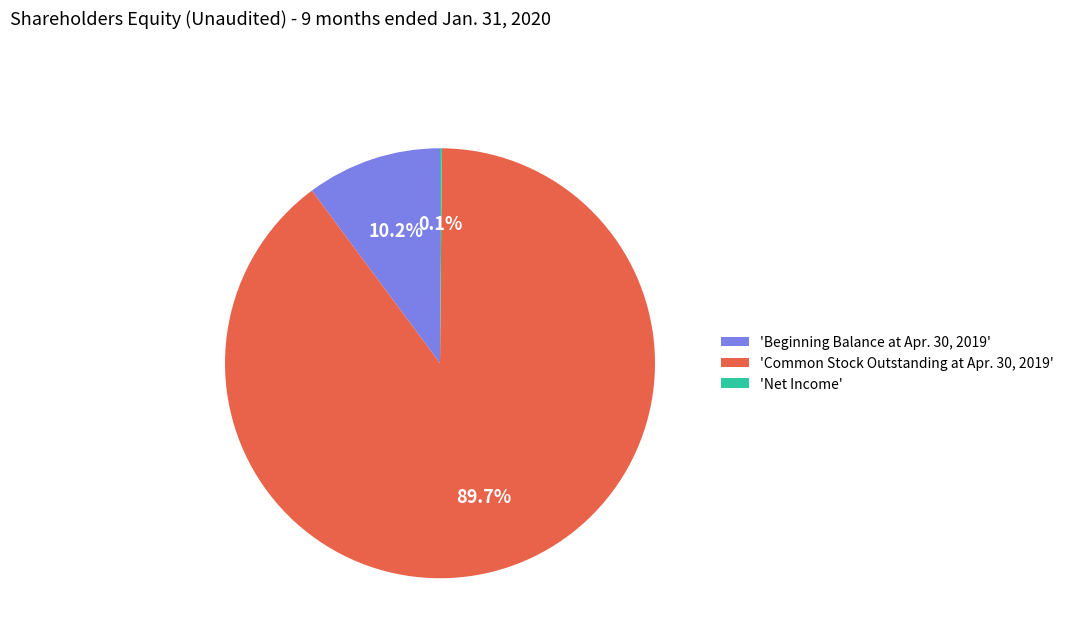

Which category has the biggest portion of the pie?

'Common Stock Outstanding at Apr. 30, 2019'